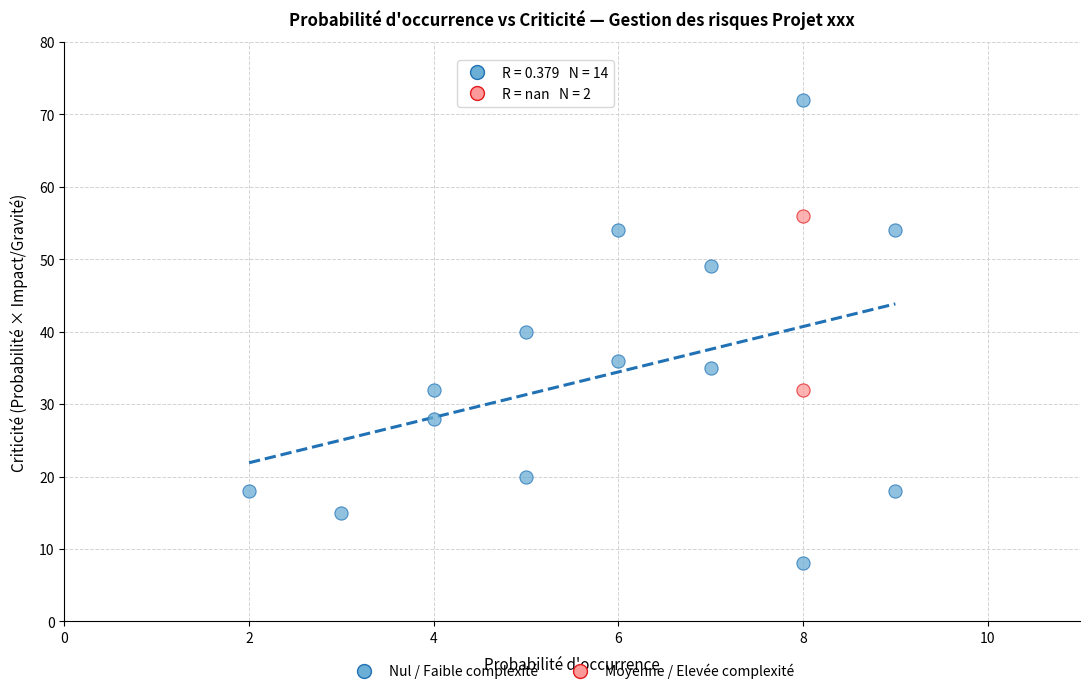

Which series contains the highest Y value?

Nul / Faible complexité